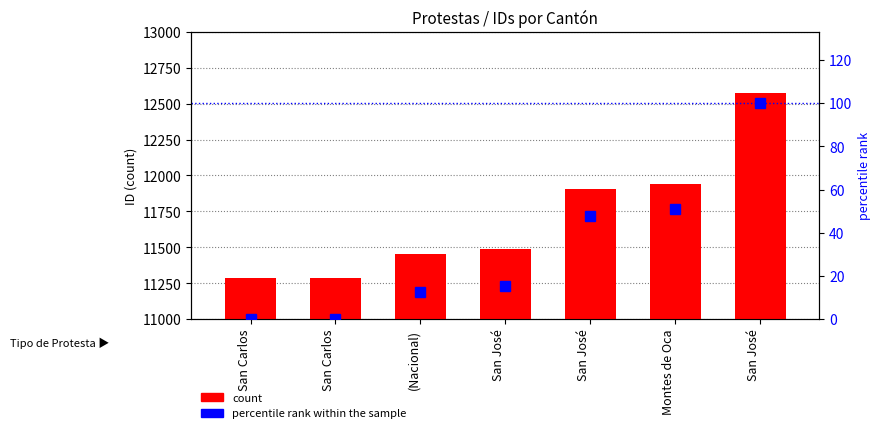

Where is percentile rank within the sample nearest to the value 50?

Montes de Oca